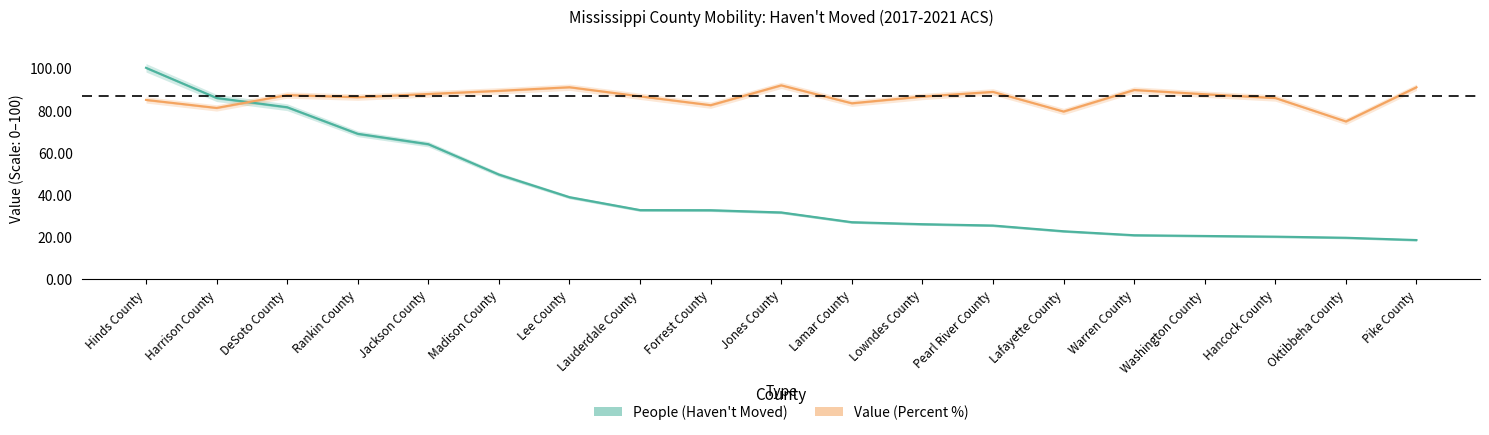

True or false: Value (Percent) and People (Haven't Moved) cross at least once.

True